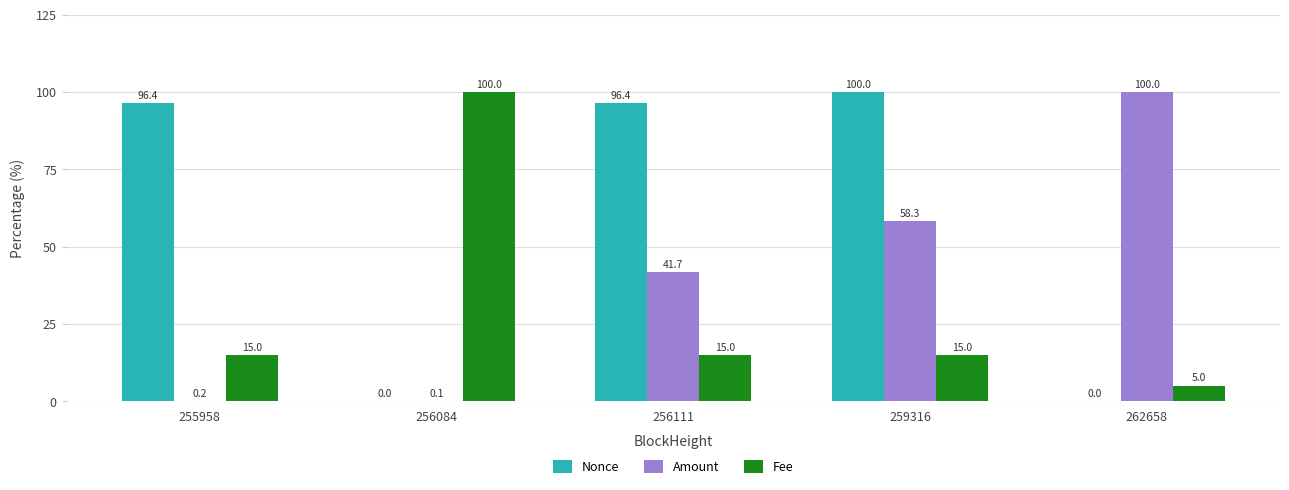

What is the total value across all series at 259316?

173.2